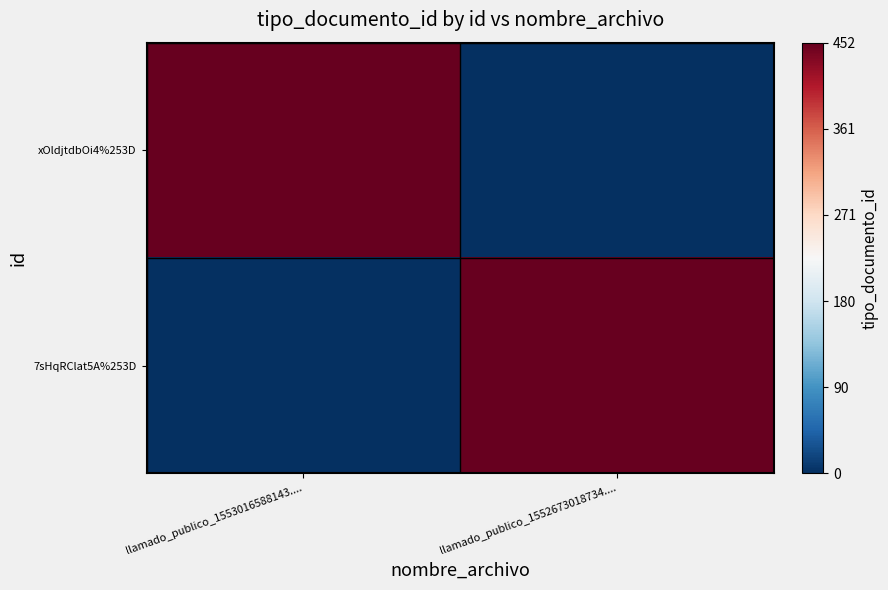

At how many categories does at least one series exceed 411?

2